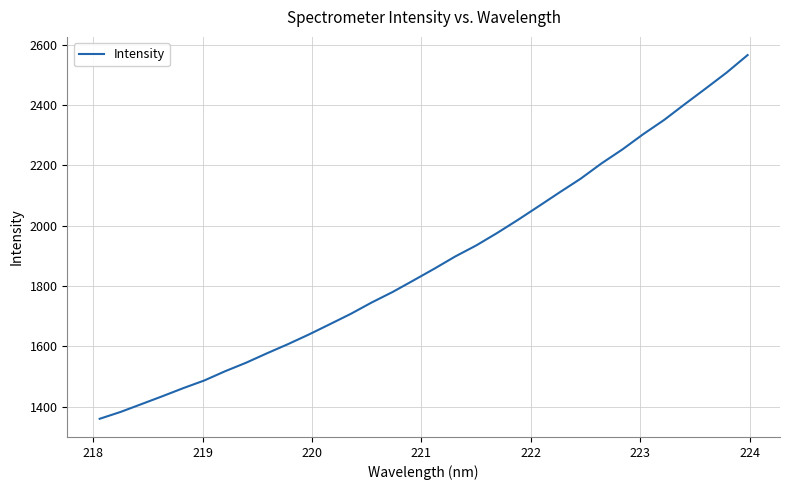

What is the smallest value displayed?

1360.5